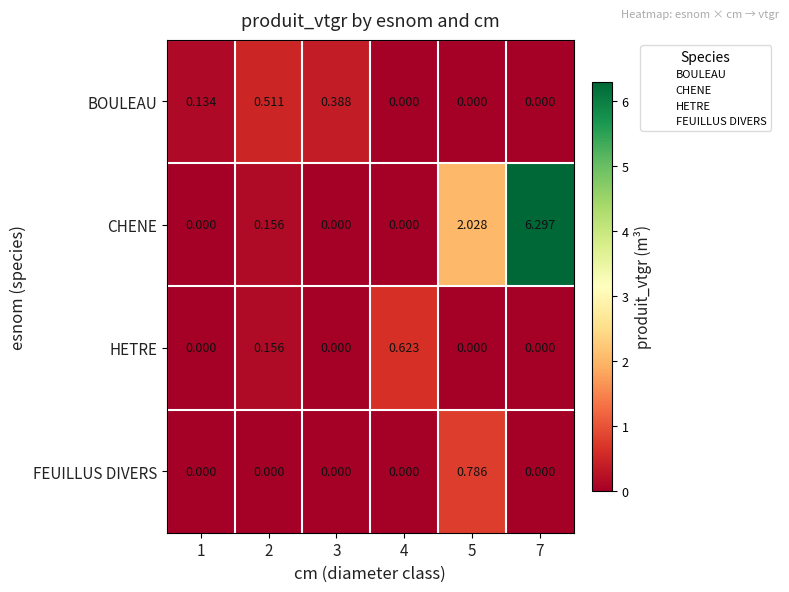

List the series in order of their peak value, lowest first.

BOULEAU, HETRE, FEUILLUS DIVERS, CHENE